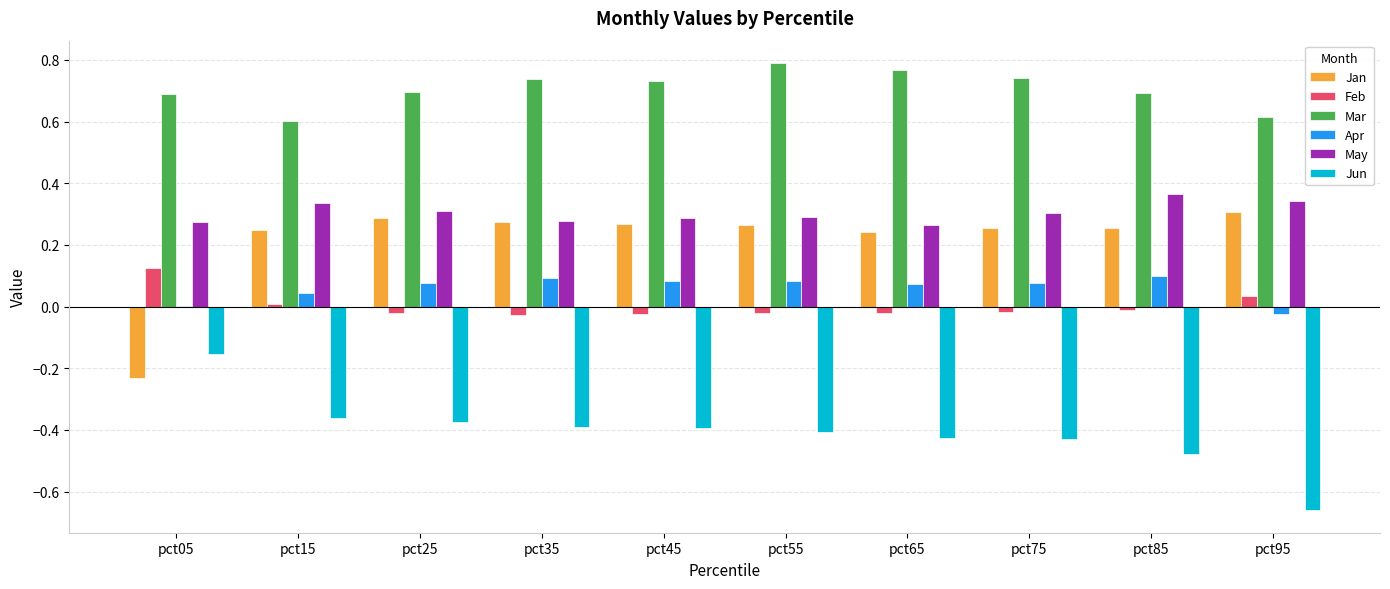

True or false: Apr has a value of 0.1 at pct45.

True